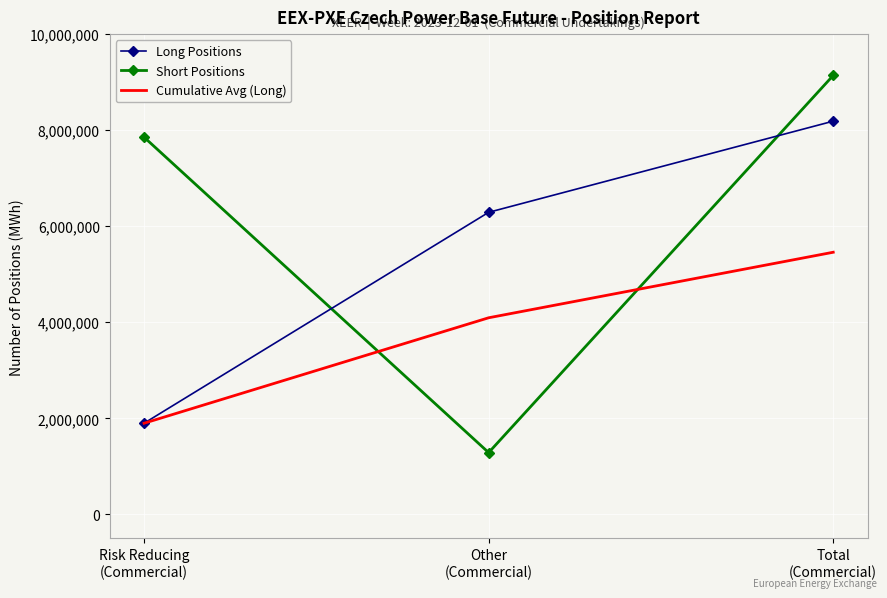

What is the maximum value shown in the chart?

9140573.0